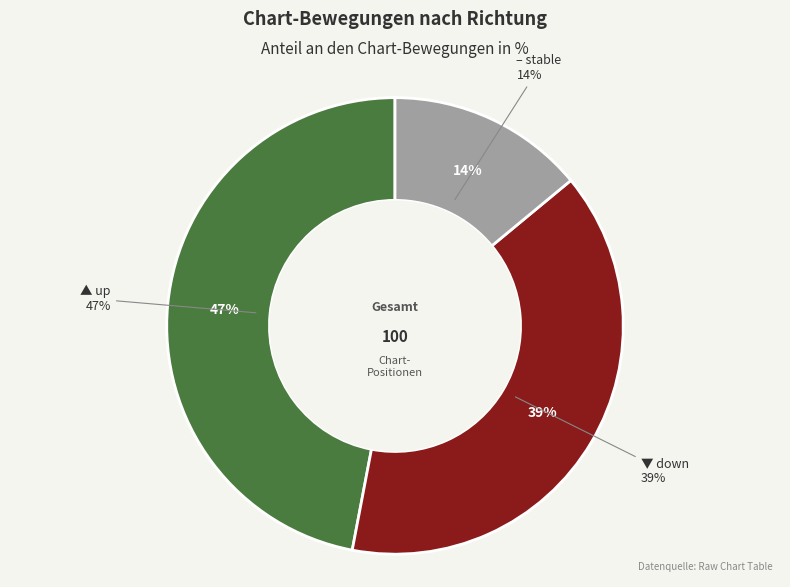

The up slice represents 55% of the pie. True or false?

False